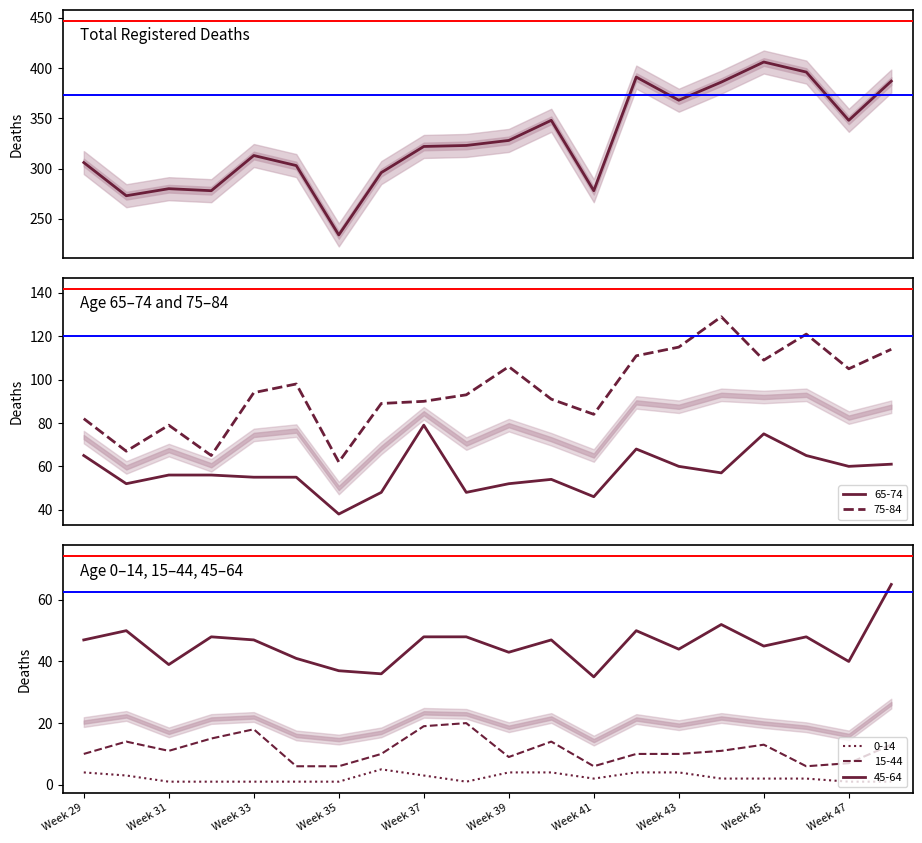

Where does the data first go above 323?

Week 39